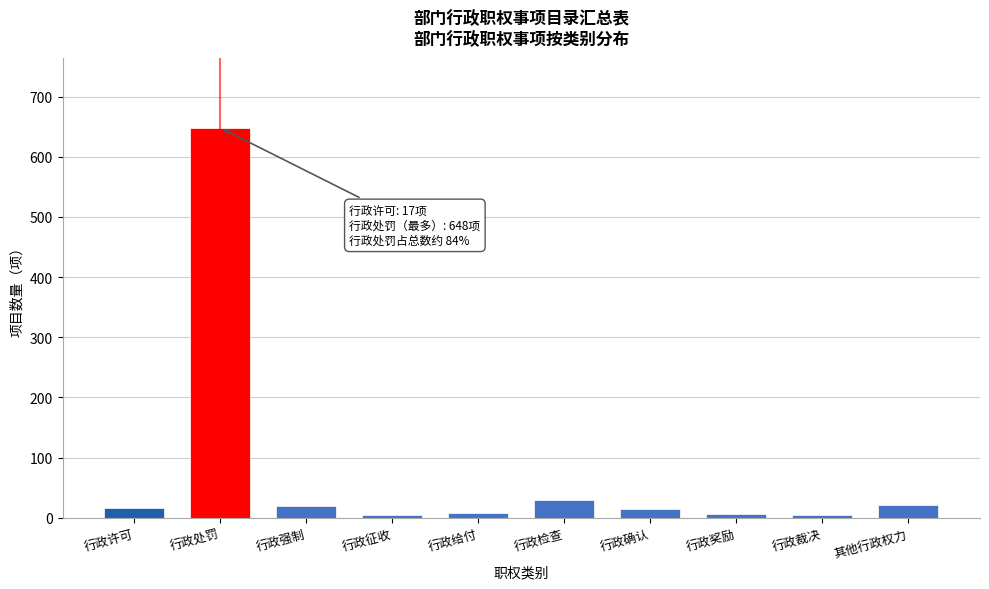

At which category does the chart reach its peak across all series?

行政处罚